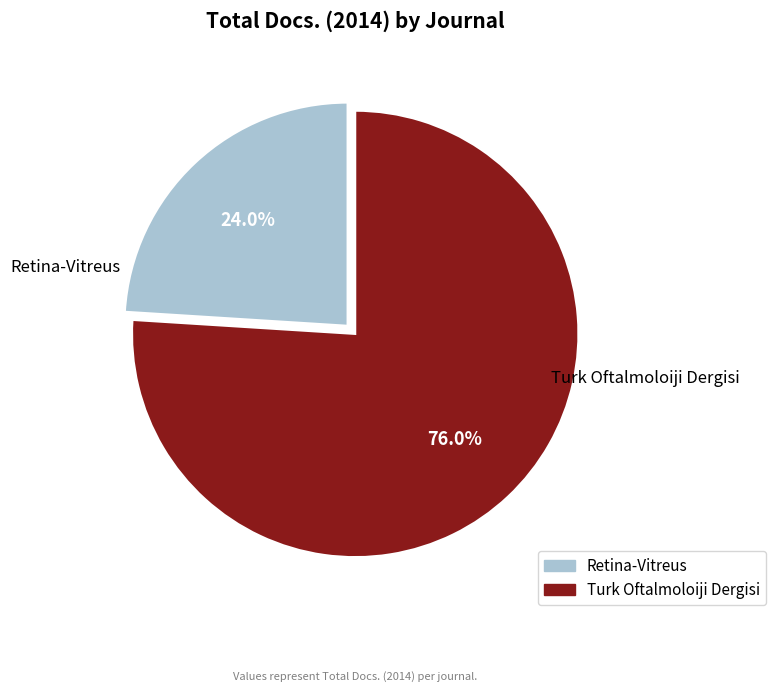

Is there any slice that represents more than half of the pie?

Yes